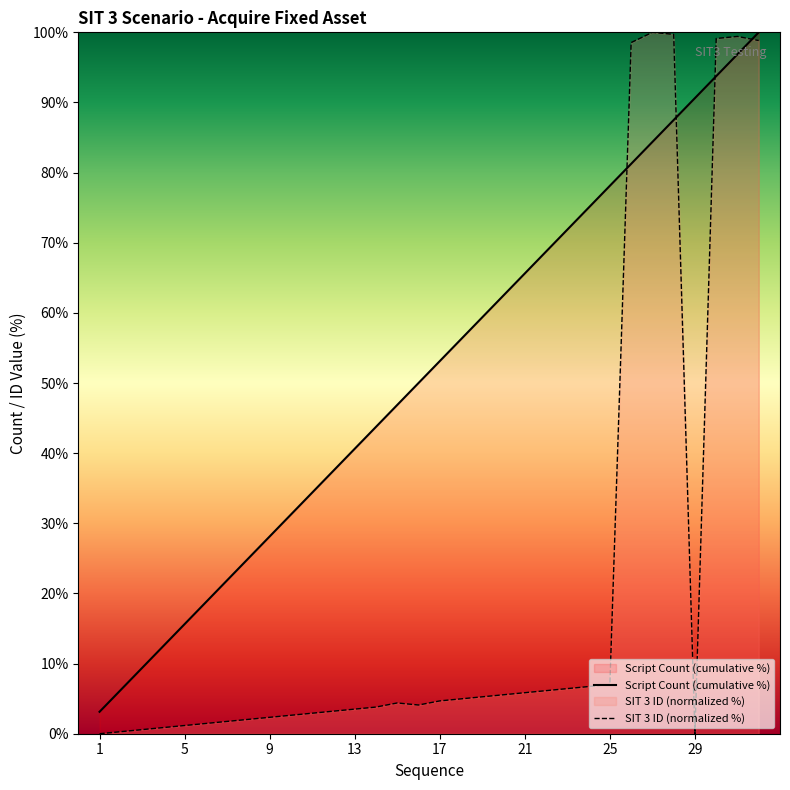

Which series has the largest total across all categories?

Script Count (cumulative %)